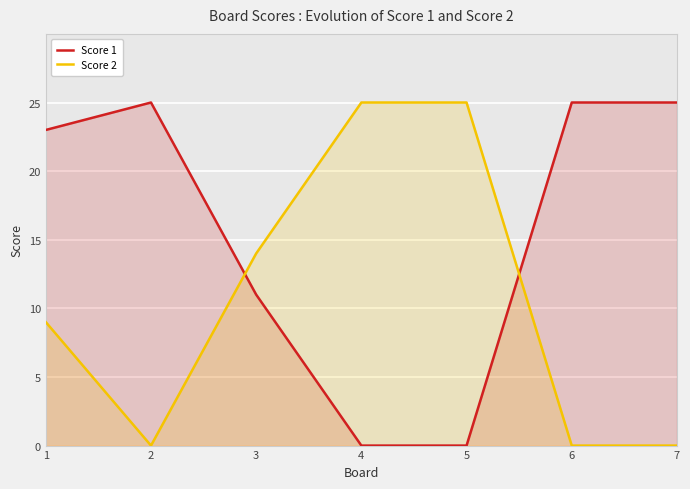

Reading left to right, what are all the values shown in this chart?

Score 1: 1=23	2=25	3=11	4=0	5=0	6=25	7=25
Score 2: 1=9	2=0	3=14	4=25	5=25	6=0	7=0